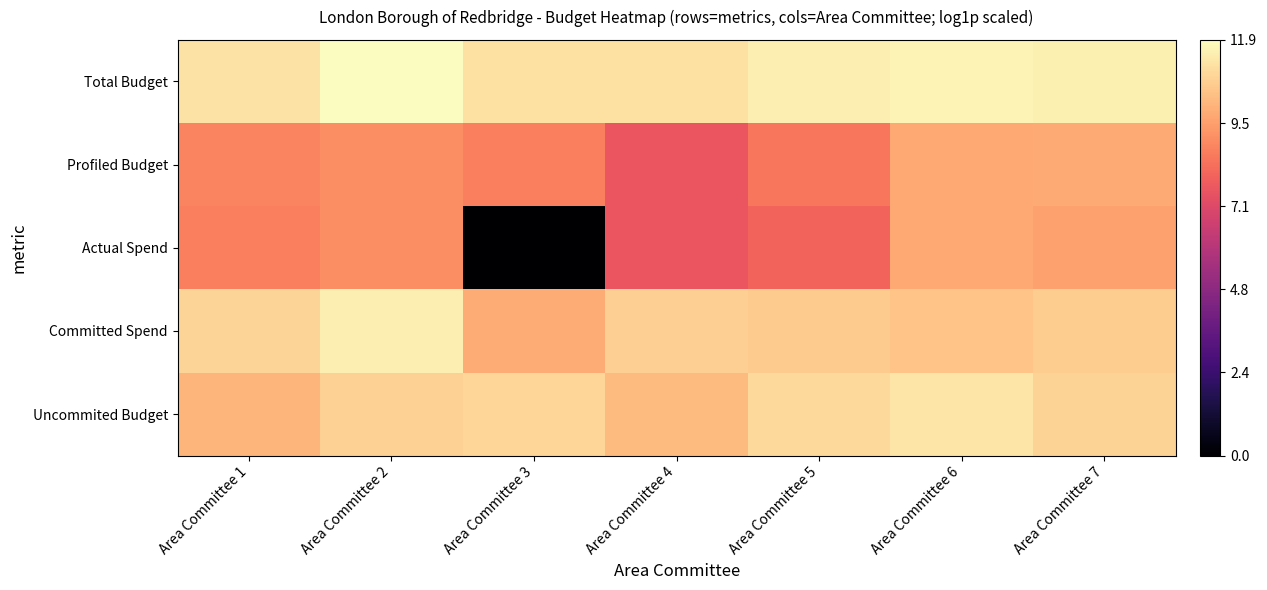

Between Area Committee 2 and Area Committee 4, which is larger?

Area Committee 2